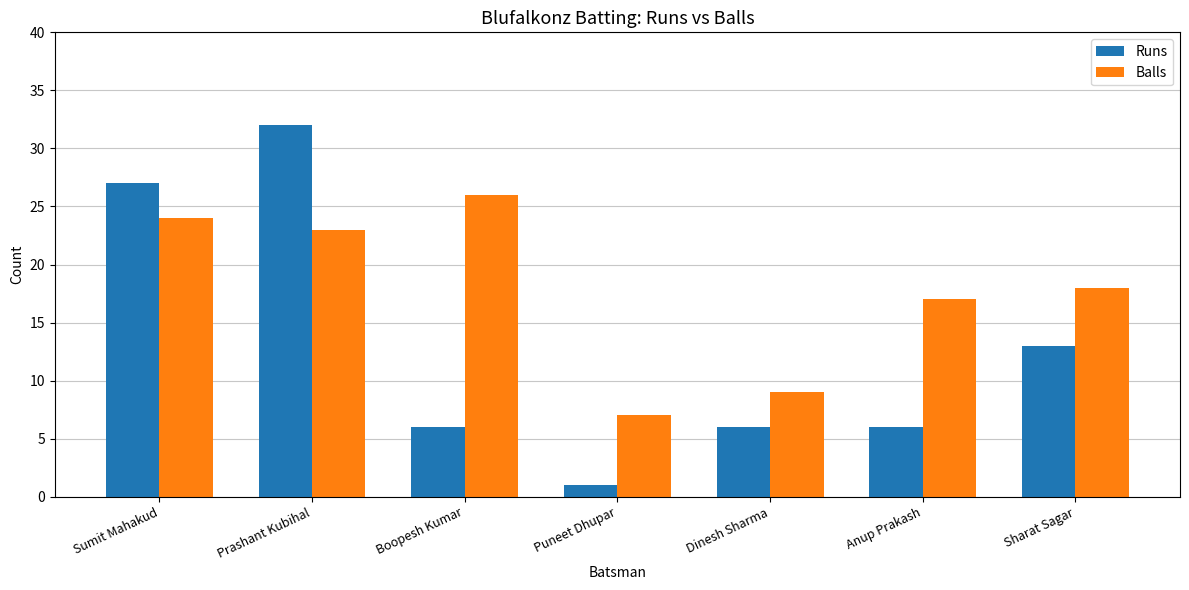

Reading left to right, list all the values displayed in this chart.

Runs: 27	32	6	1	6	6	13
Balls: 24	23	26	7	9	17	18